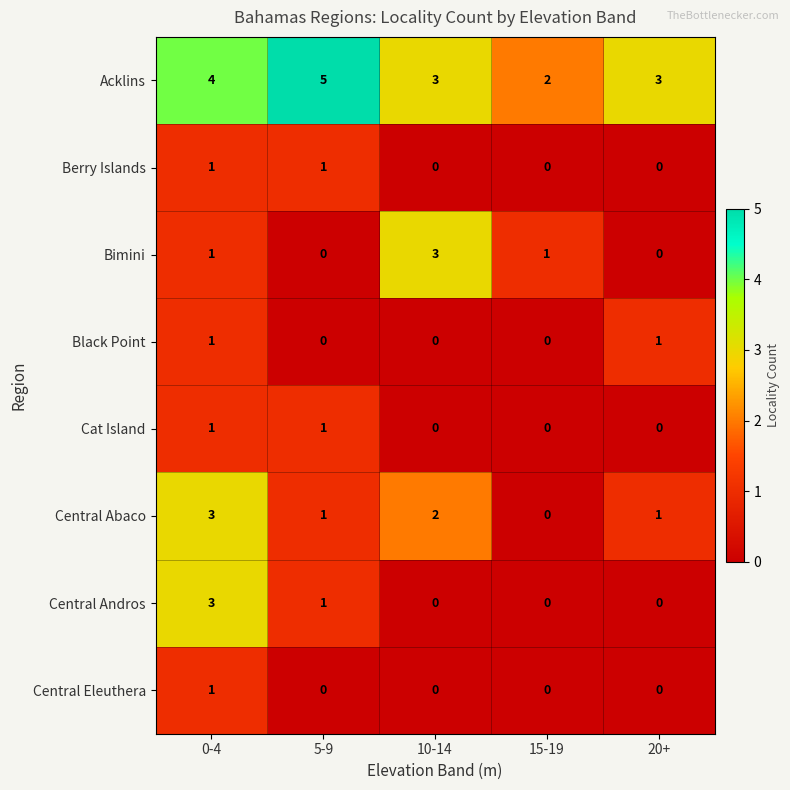

What is the difference between the highest and lowest values at 0-4?

3